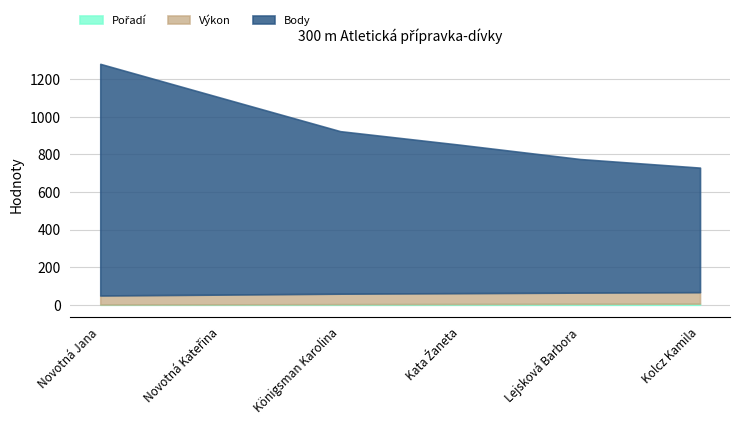

What is the label of the 4th point from the right?

Königsman Karolina